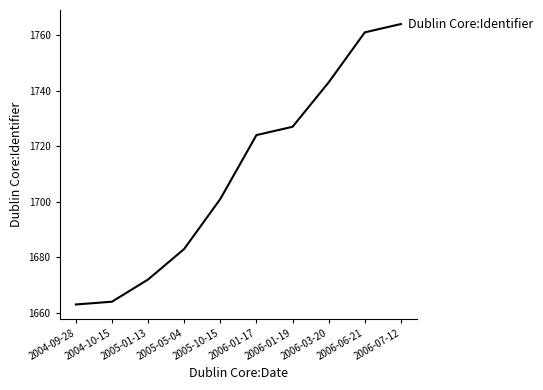

List the labels in order of value, largest first.

2006-07-12, 2006-06-21, 2006-03-20, 2006-01-19, 2006-01-17, 2005-10-15, 2005-05-04, 2005-01-13, 2004-10-15, 2004-09-28